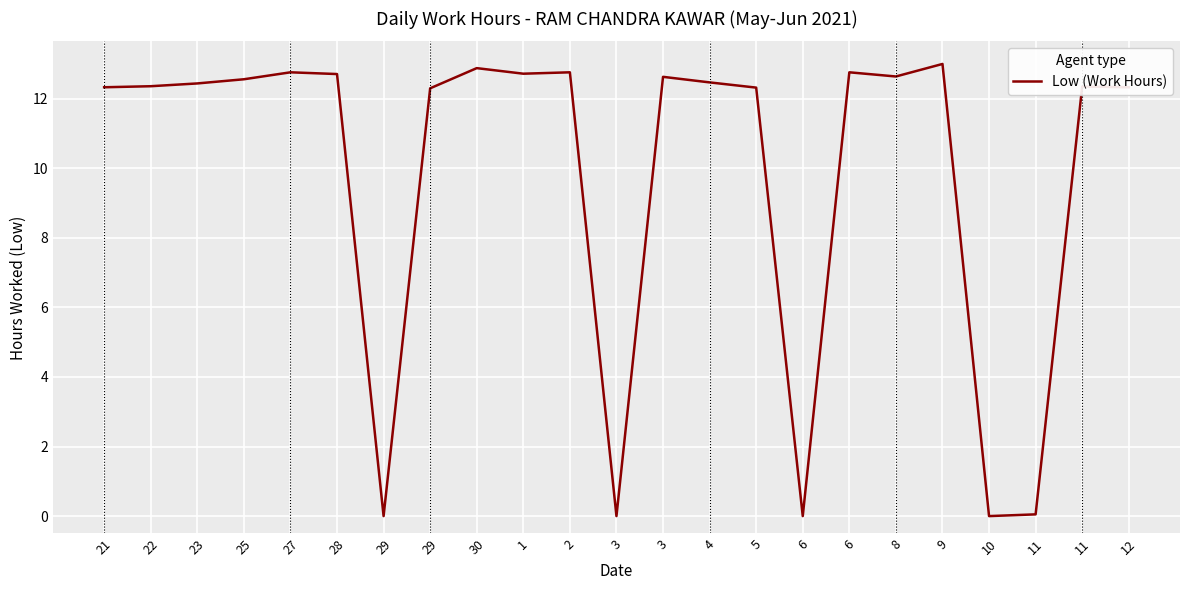

How many lines are shown in the chart?

1